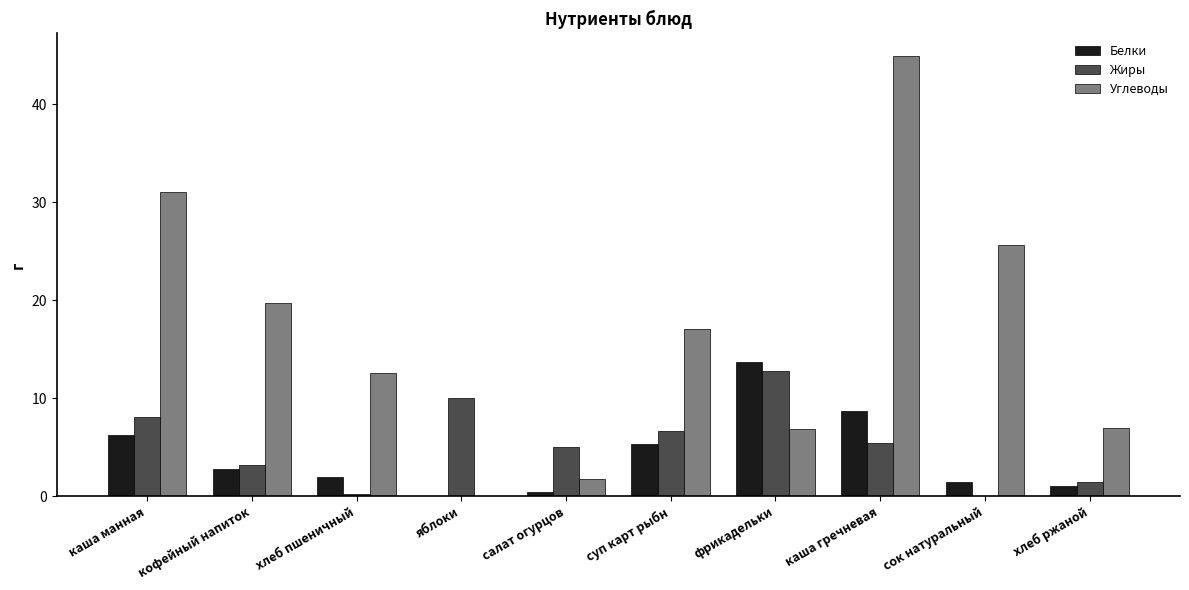

What is the maximum value for Жиры?

12.8